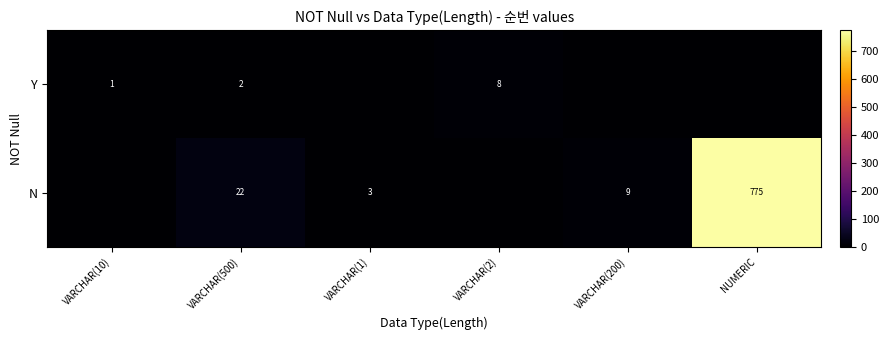

Where is row_0 nearest to the value 4?

VARCHAR(500)